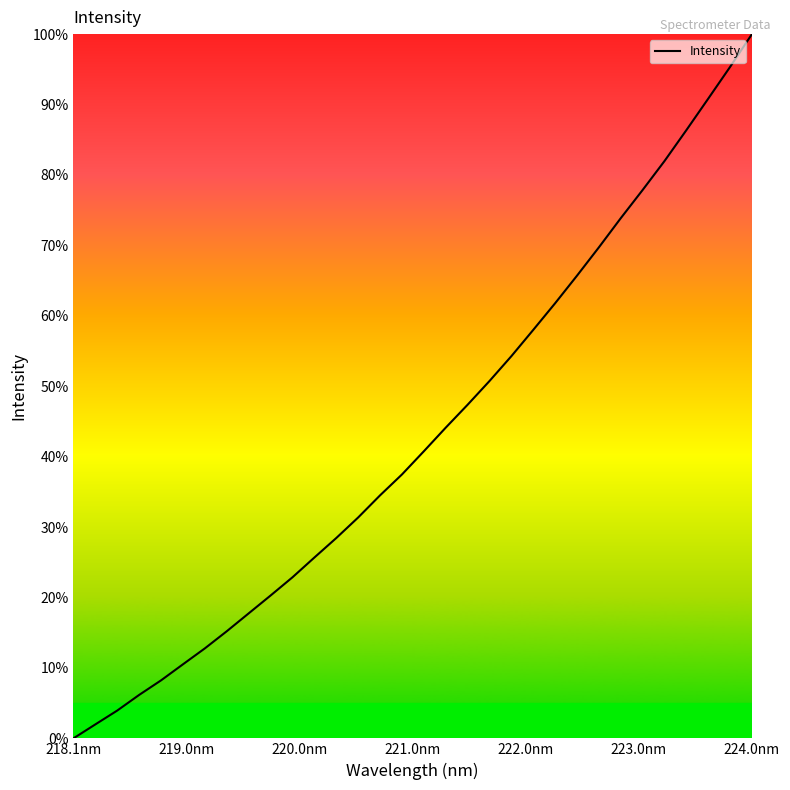

Does the chart display data point markers on the line(s)?

No